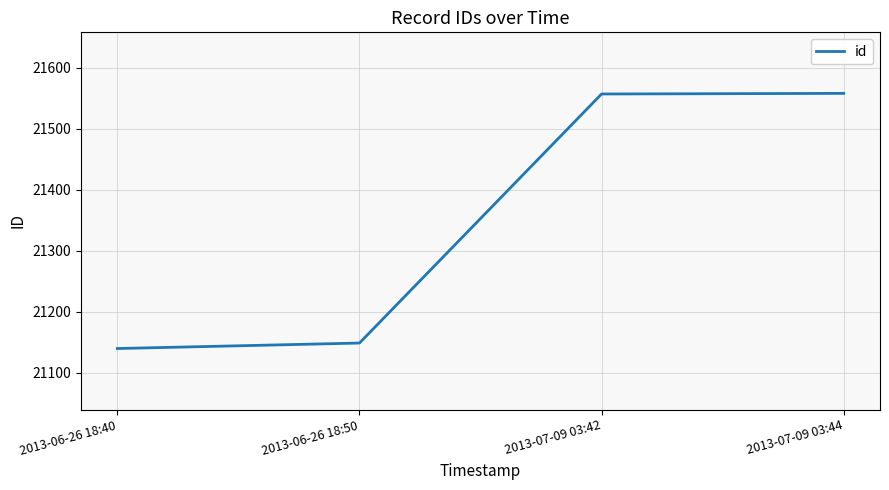

What is the sum of the values at 2013-06-26 18:50 and 2013-07-09 03:42?

42706